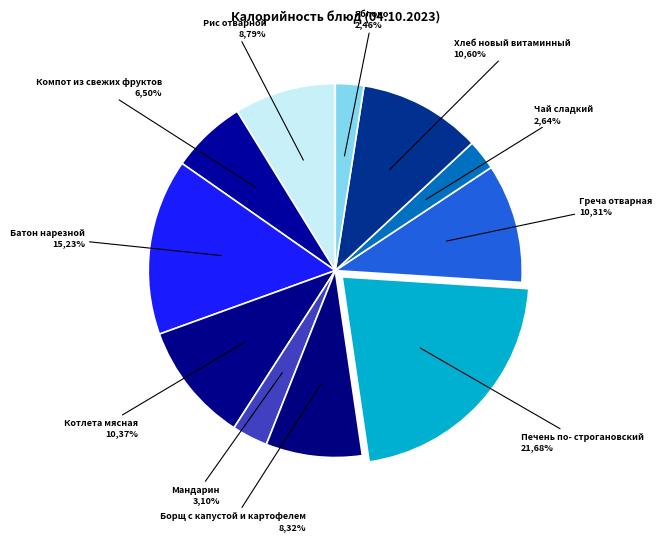

Which slice is the largest?

Печень по- строгановский